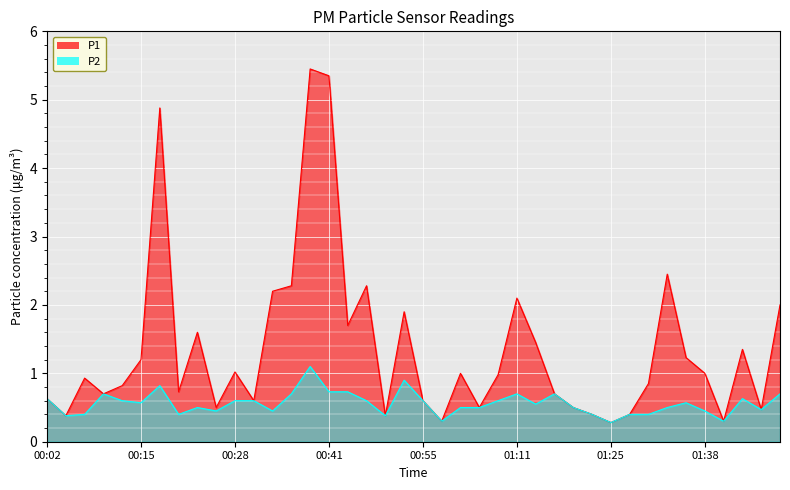

Count the number of categories in the chart.

40